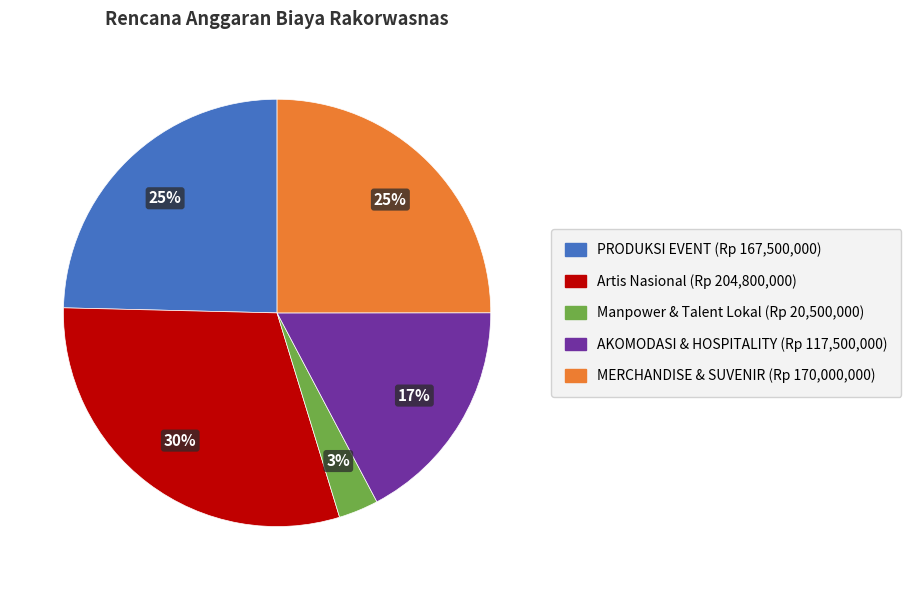

To the nearest percent, what is the difference between the largest and smallest slice percentages?

27%